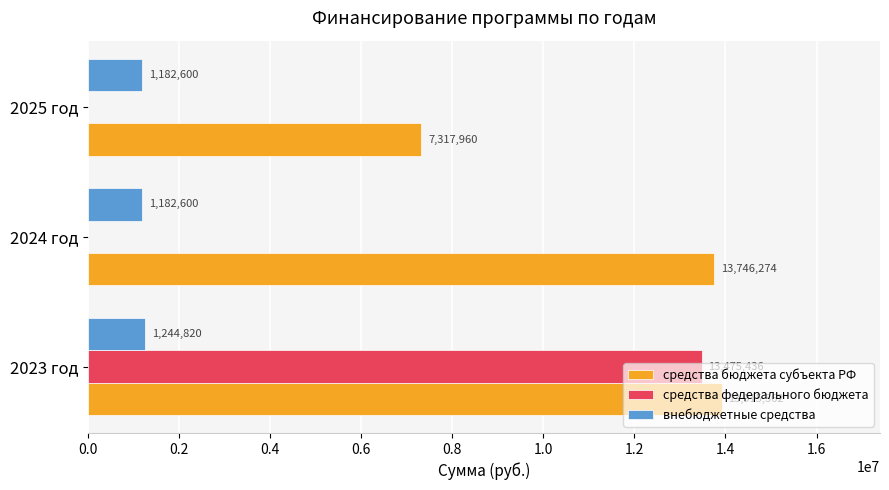

At which label does средства федерального бюджета reach its peak?

2023 год